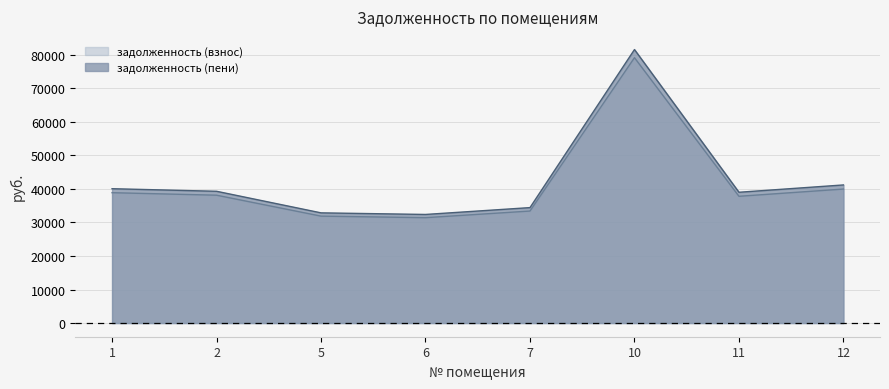

At which label does задолженность (взнос) reach its peak?

10